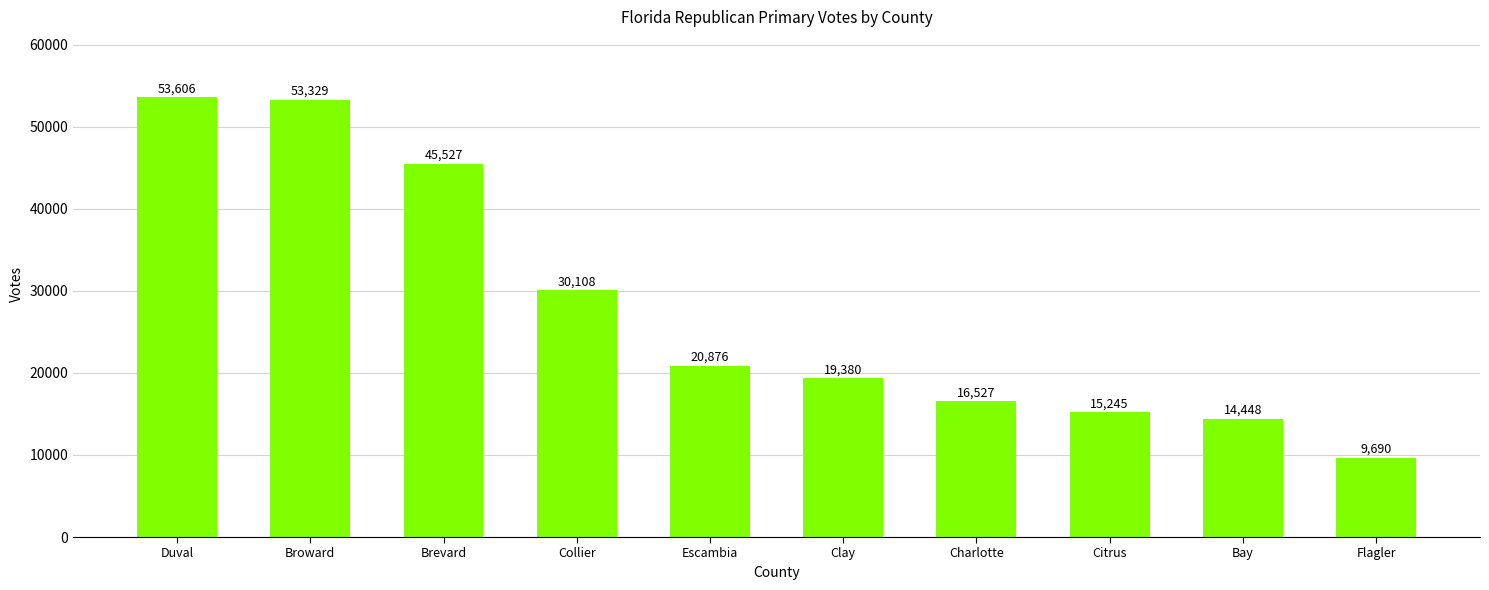

What is the label of the 7th bar from the left?

Charlotte